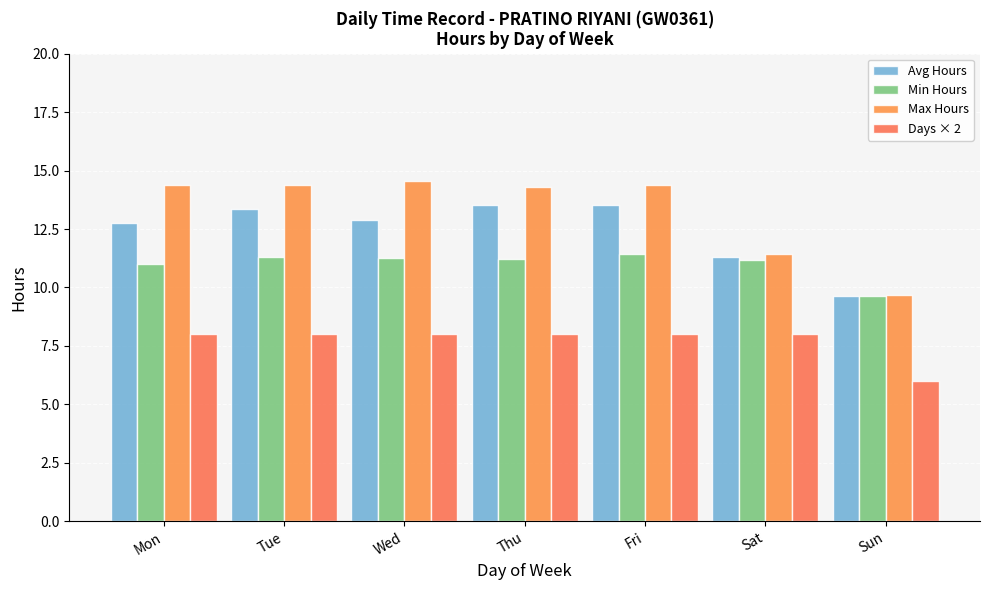

How many values in the Max Hours series are below 14?

2